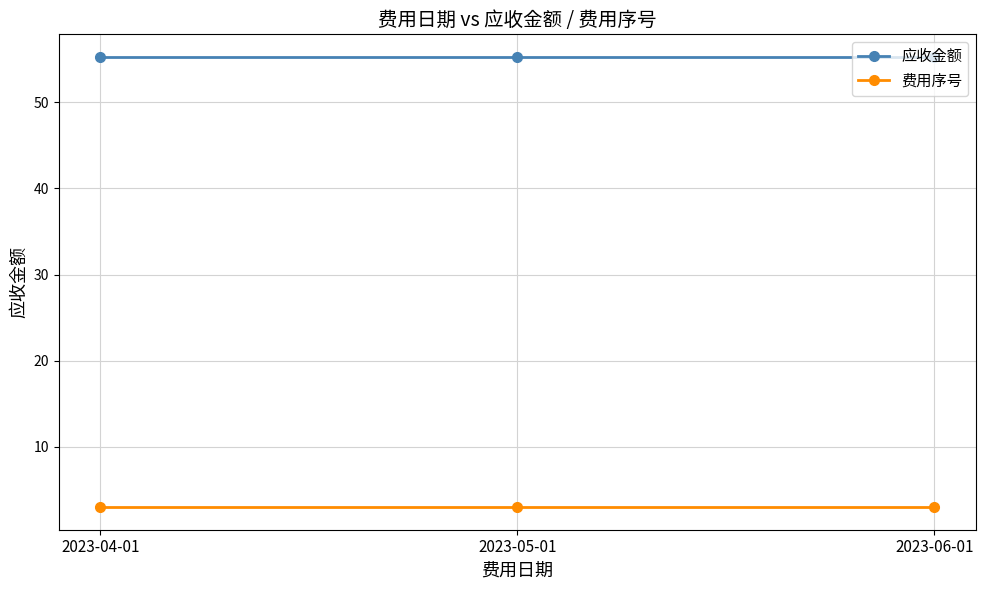

Count the number of categories in the chart.

3